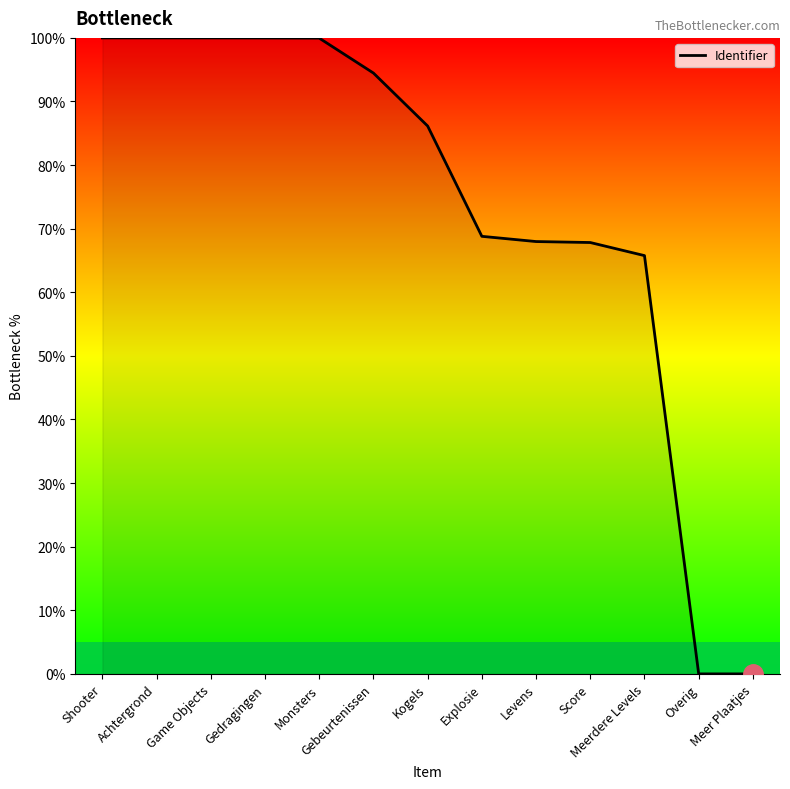

At which label is the value closest to 50?

Meerdere Levels